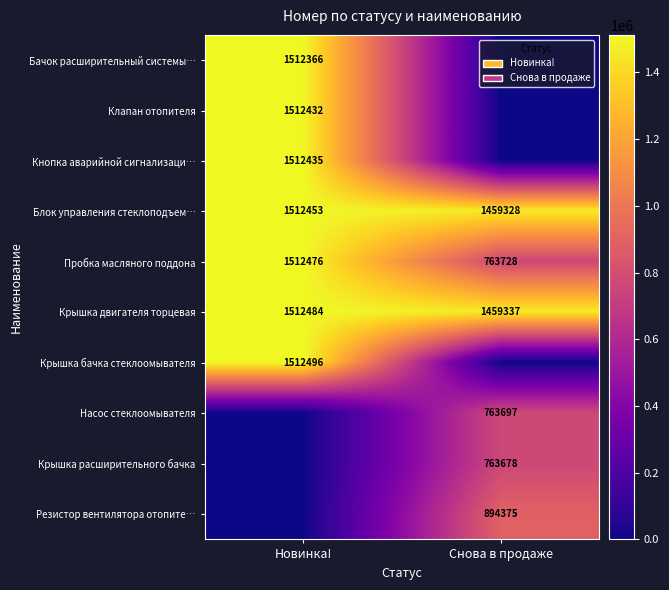

What is the greatest value displayed?

1512496